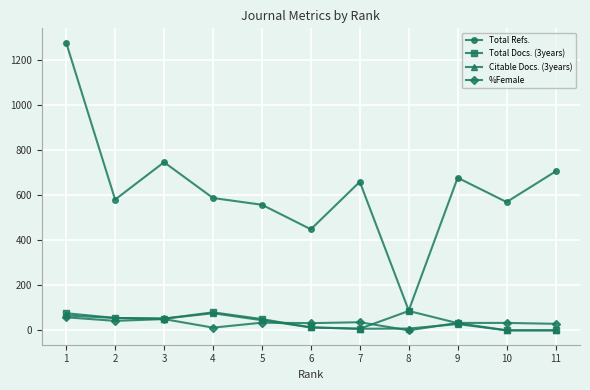

At which category is the sum across all series the highest?

1